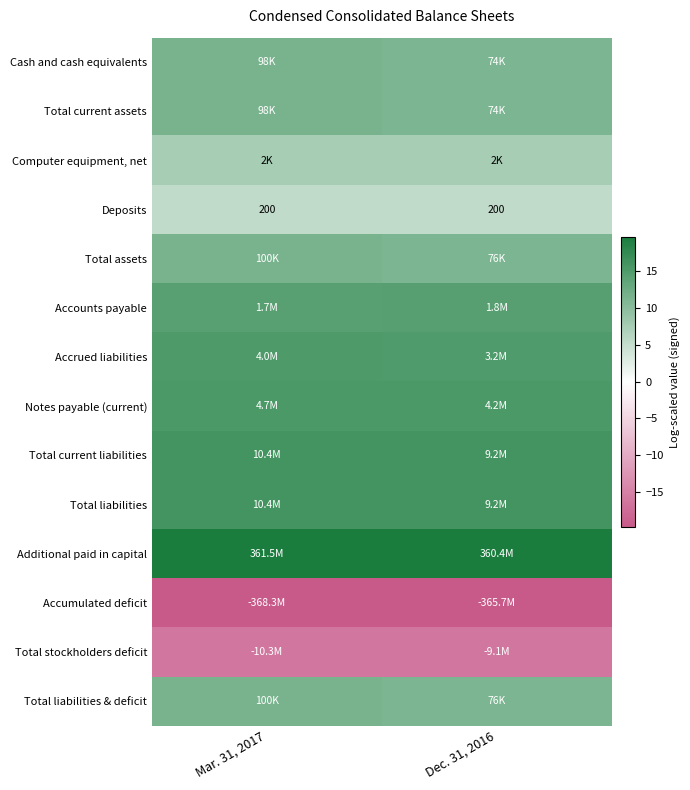

Is the value of Deposits at Dec. 31, 2016 greater than the value of Total liabilities at Dec. 31, 2016?

No